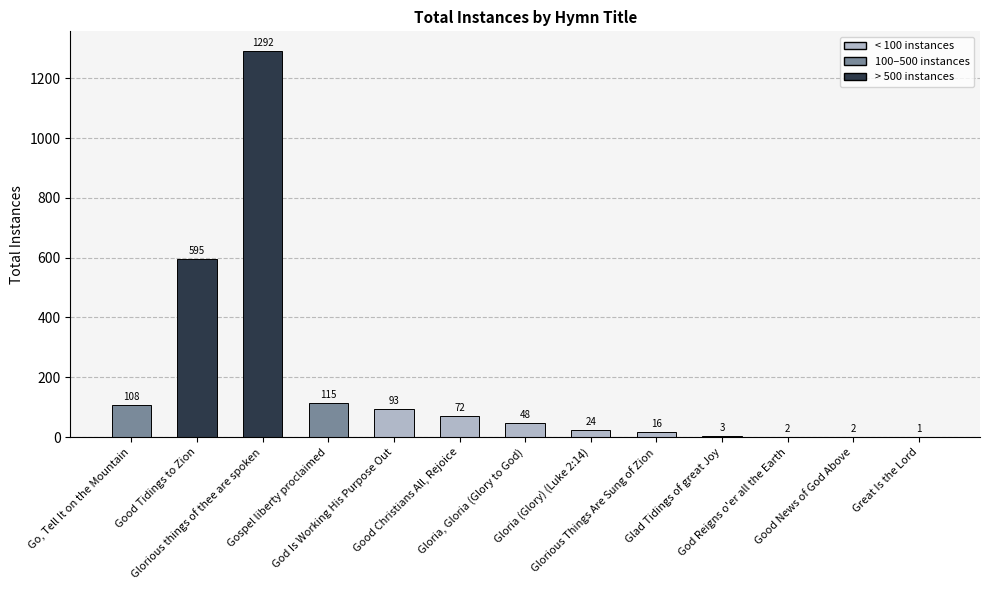

At which label is the value closest to 646?

Good Tidings to Zion